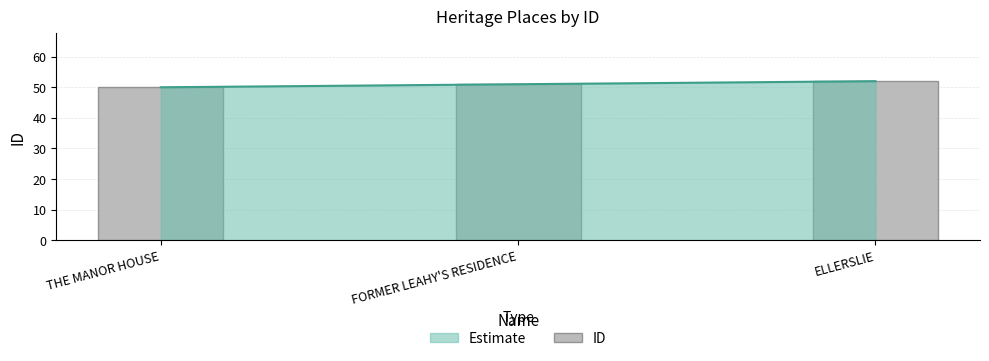

Where does the data first go above 51?

ELLERSLIE